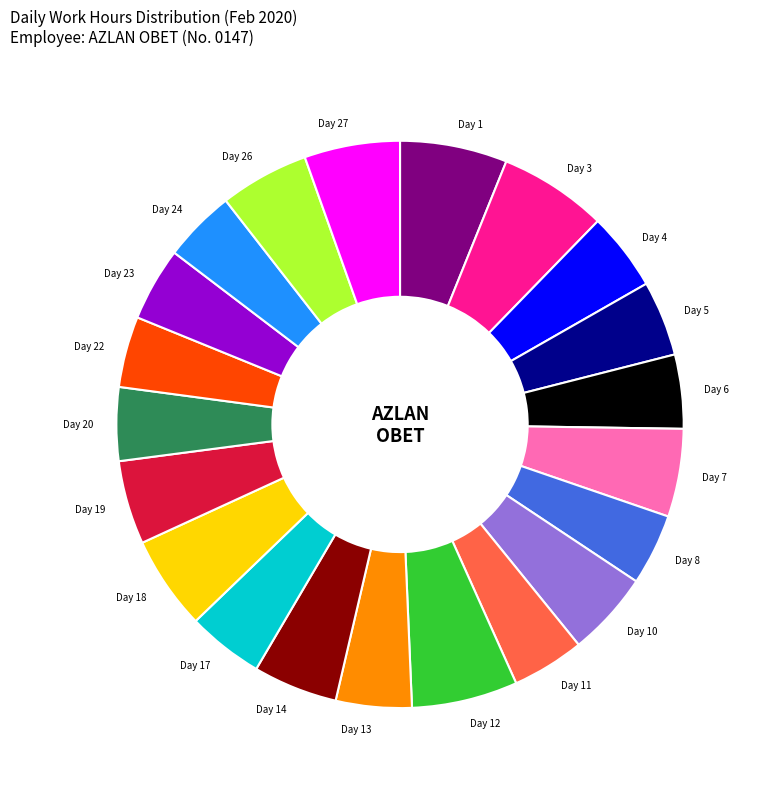

Count the number of slices in the pie.

21